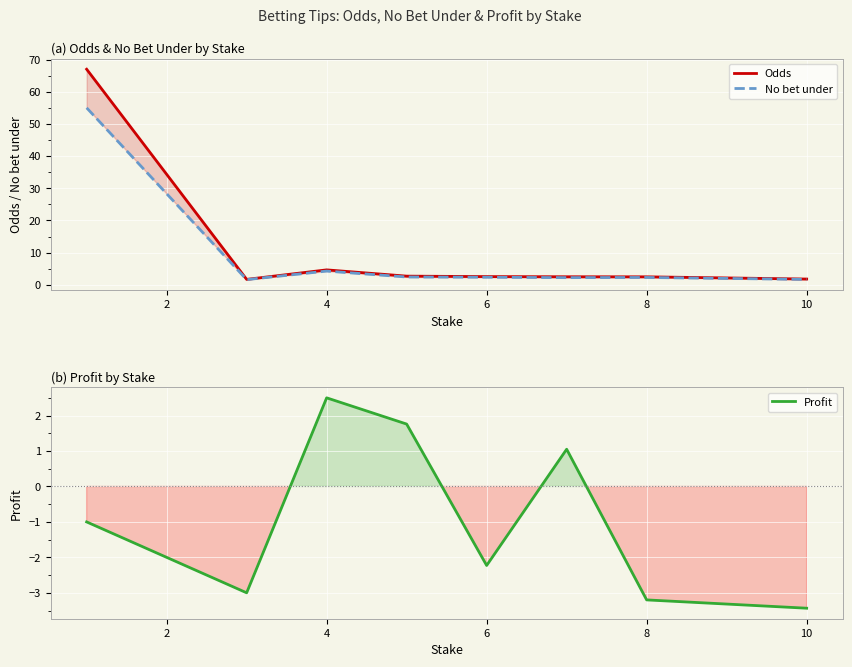

How many interior local peaks does the Odds series have?

1